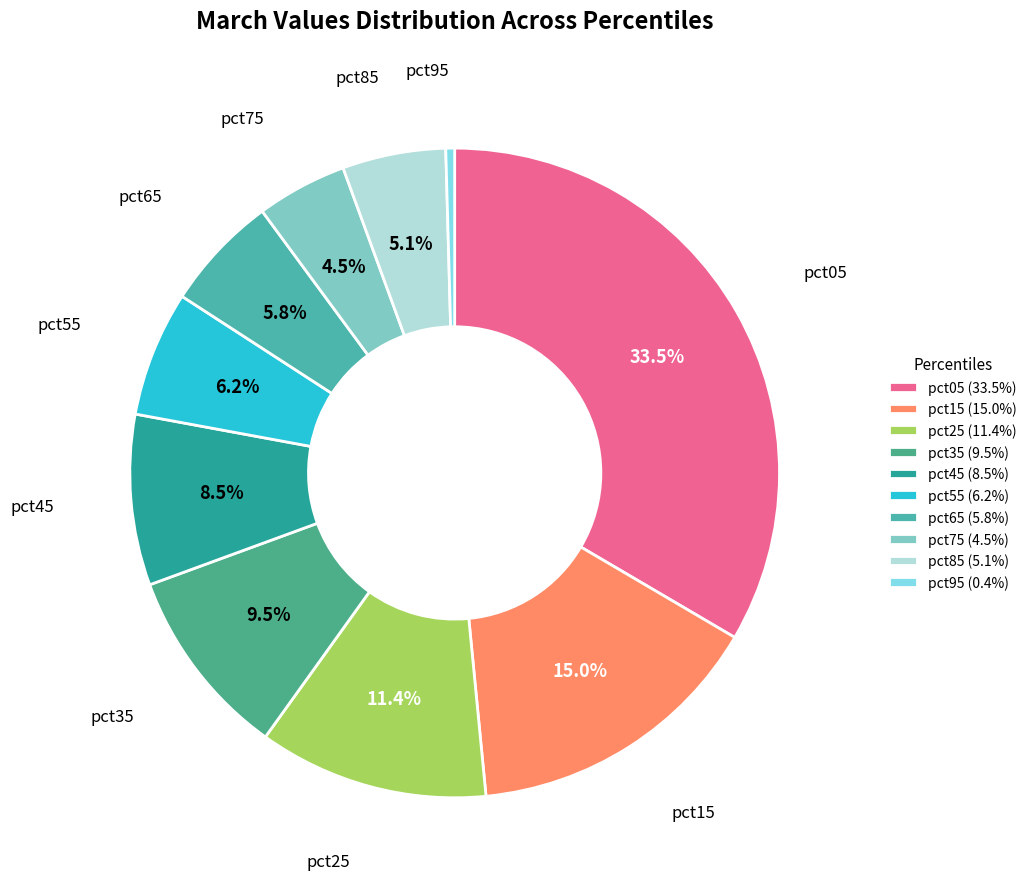

Rank the categories by value from highest to lowest.

pct05, pct15, pct25, pct35, pct45, pct55, pct65, pct85, pct75, pct95